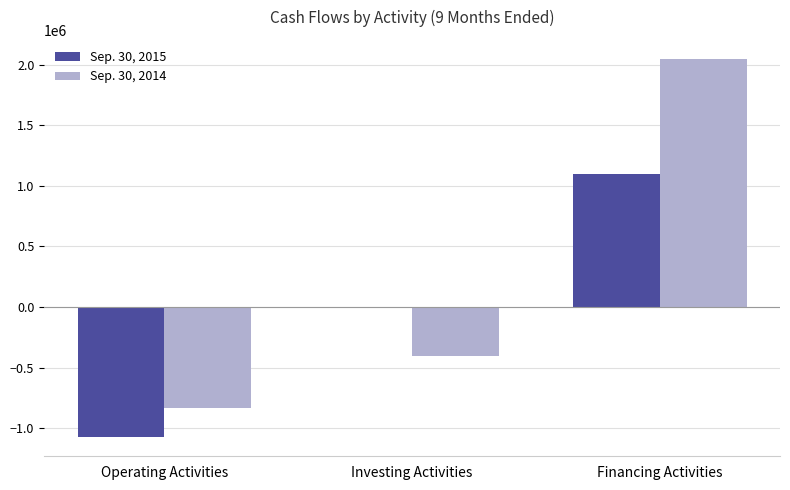

What is the average value of the Sep. 30, 2015 series?

8119